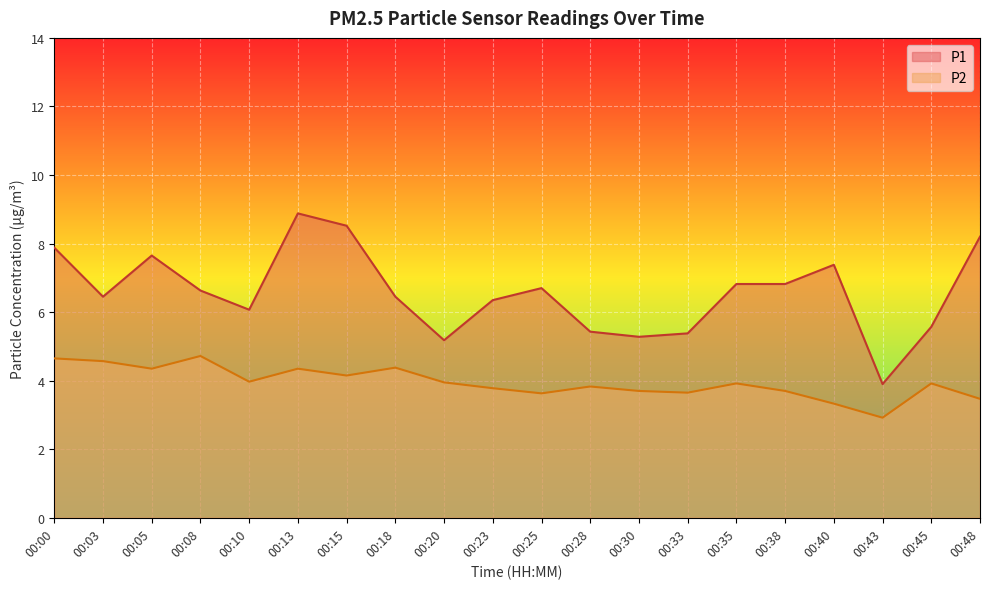

Is the value of P1 at 00:03 greater than the value of P2 at 00:33?

Yes